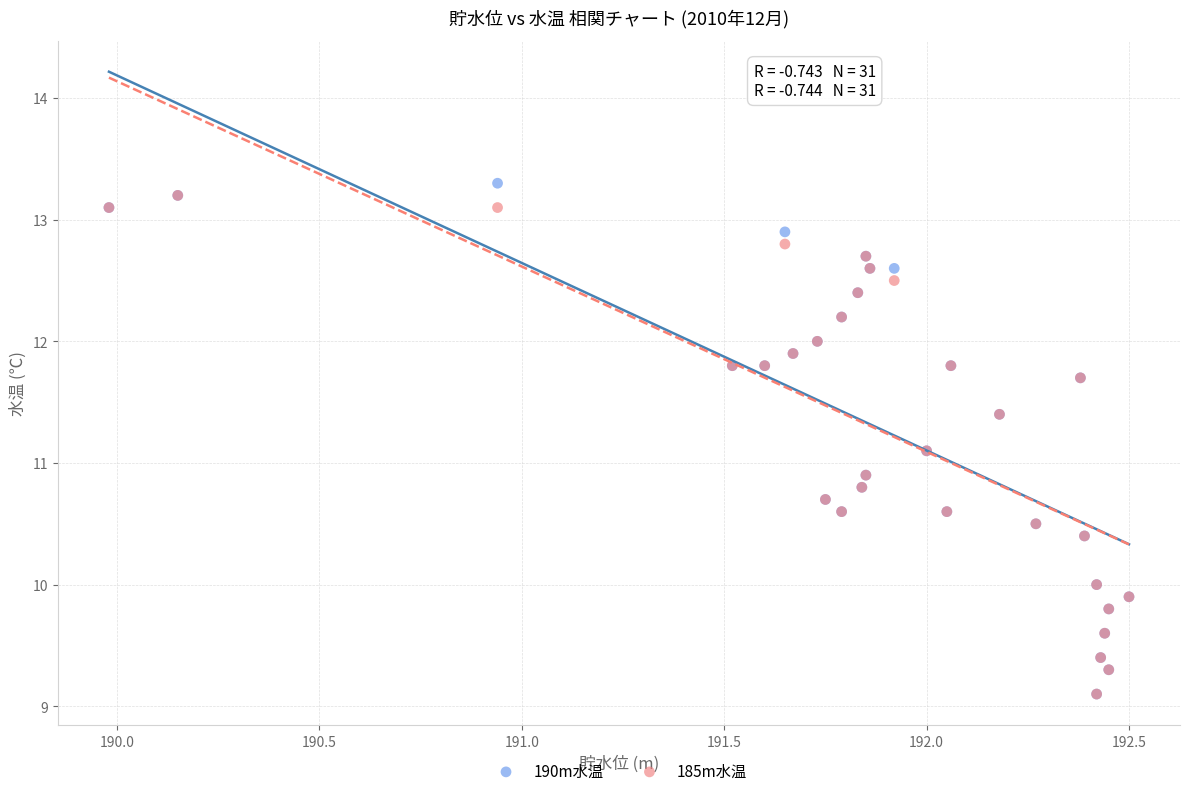

Which series reaches the maximum Y coordinate?

190m水温